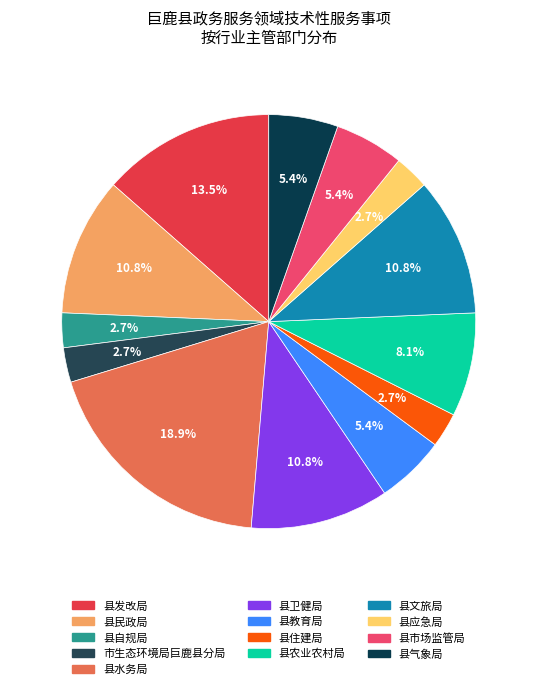

What portion of the pie excludes 县水务局?

81.1%